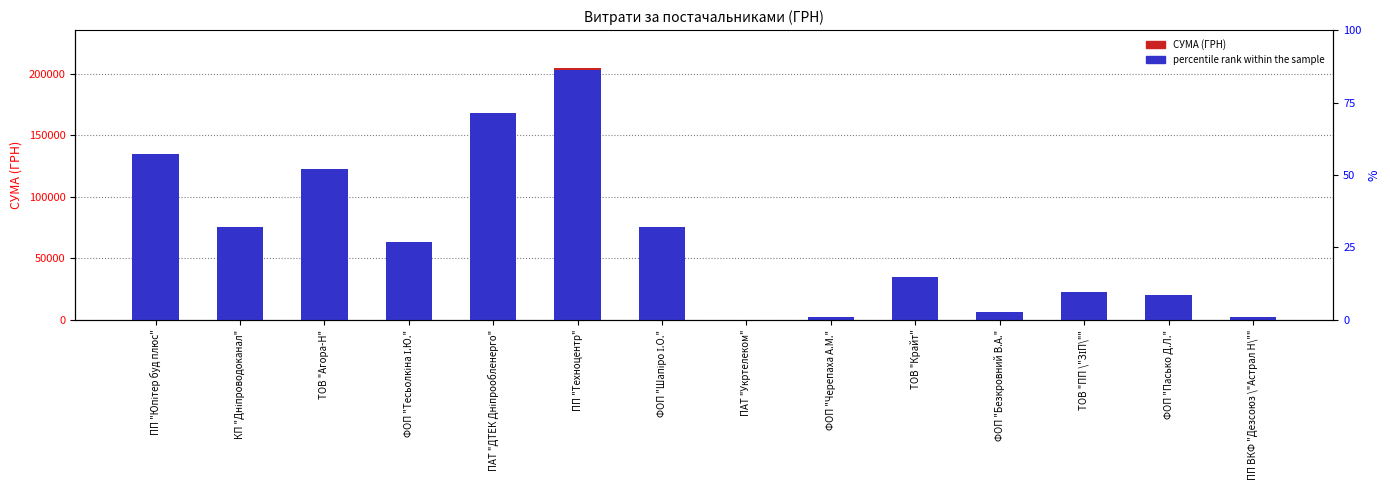

Reading left to right, transcribe all the data shown in this chart.

СУМА (ГРН): ПП "Юпітер буд плюс"=27404.2	КП "Дніпроводоканал"=15469.3	ТОВ "Агора-Н"=25086.0	ФОП "Тесьолкіна І.Ю."=12985.5	ПАТ "ДТЕК Дніпрообленерго"=34098.5	ПП "Техноцентр"=204924.0	ФОП "Шапіро І.О."=15599.4	ПАТ "Укртелеком"=136.3	ФОП "Черепаха А.М."=304.5	ТОВ "Крайт"=7092.0	ФОП "Безкровний В.А."=1174.0	ТОВ "ПП \"ЗІП\""=4704.0	ФОП "Пасько Д.Л."=4342.1	ПП ВКФ "Дезсоюз \"Астрал Н\""=436.0
percentile rank within the sample: ПП "Юпітер буд плюс"=135249.8	КП "Дніпроводоканал"=75821.9	ТОВ "Агора-Н"=122954.4	ФОП "Тесьолкіна І.Ю."=63526.4	ПАТ "ДТЕК Дніпрообленерго"=168037.7	ПП "Техноцентр"=202874.8	ФОП "Шапіро І.О."=75821.9	ПАТ "Укртелеком"=0.0	ФОП "Черепаха А.М."=2049.2	ТОВ "Крайт"=34837.1	ФОП "Безкровний В.А."=6147.7	ТОВ "ПП \"ЗІП\""=22541.6	ФОП "Пасько Д.Л."=20492.4	ПП ВКФ "Дезсоюз \"Астрал Н\""=2049.2